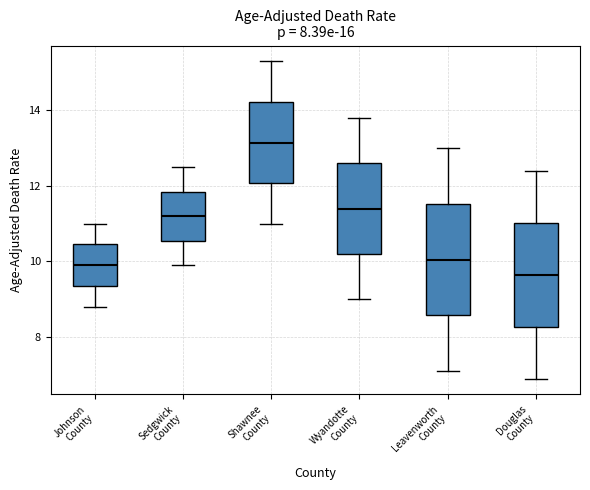

Which box has the highest median line?

Shawnee County